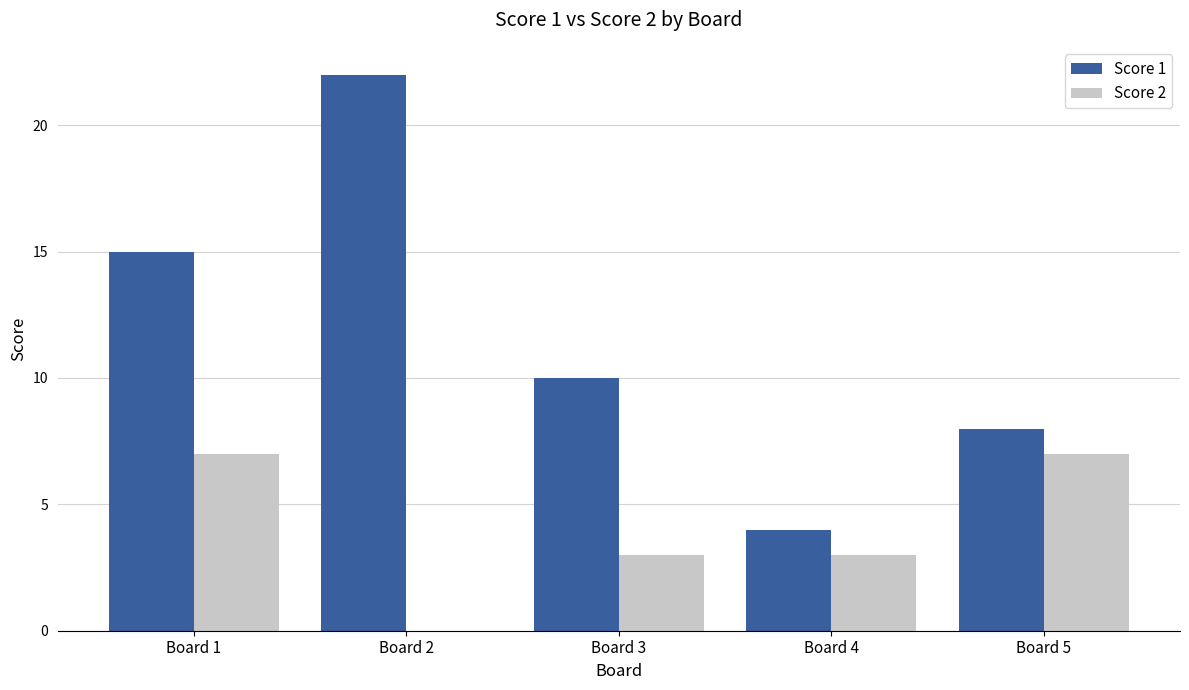

Are the bars grouped side by side (vs. stacked)?

Yes